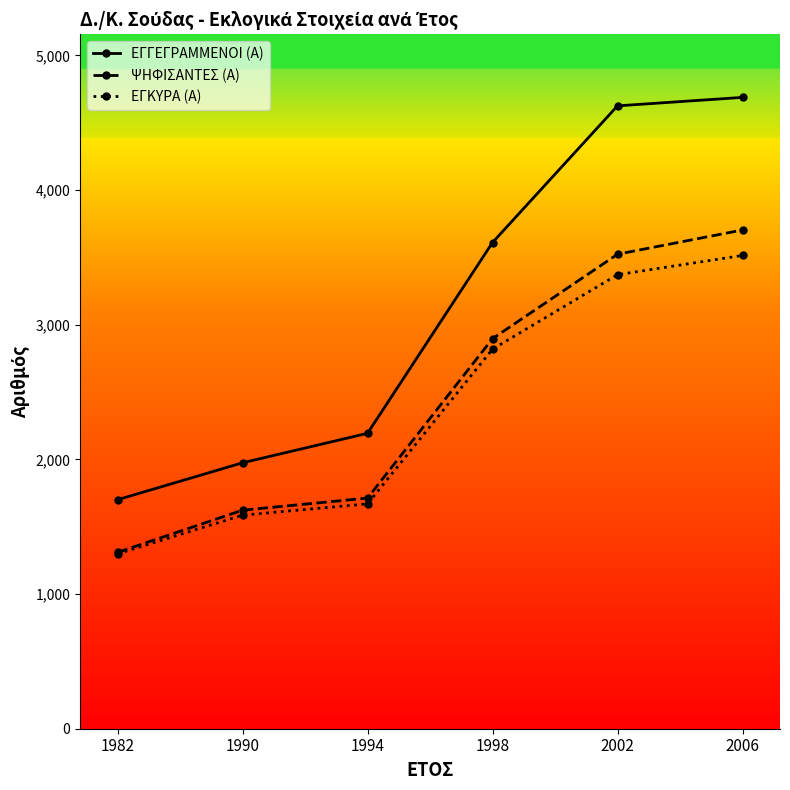

The value of ΕΓΓΕΓΡΑΜΜΕΝΟΙ (Α) at 1982 is 2422. True or false?

False